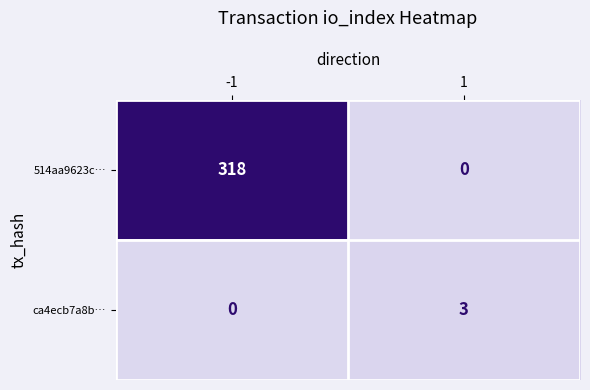

Between -1 and 1, which series saw the biggest shift?

514aa9623c…